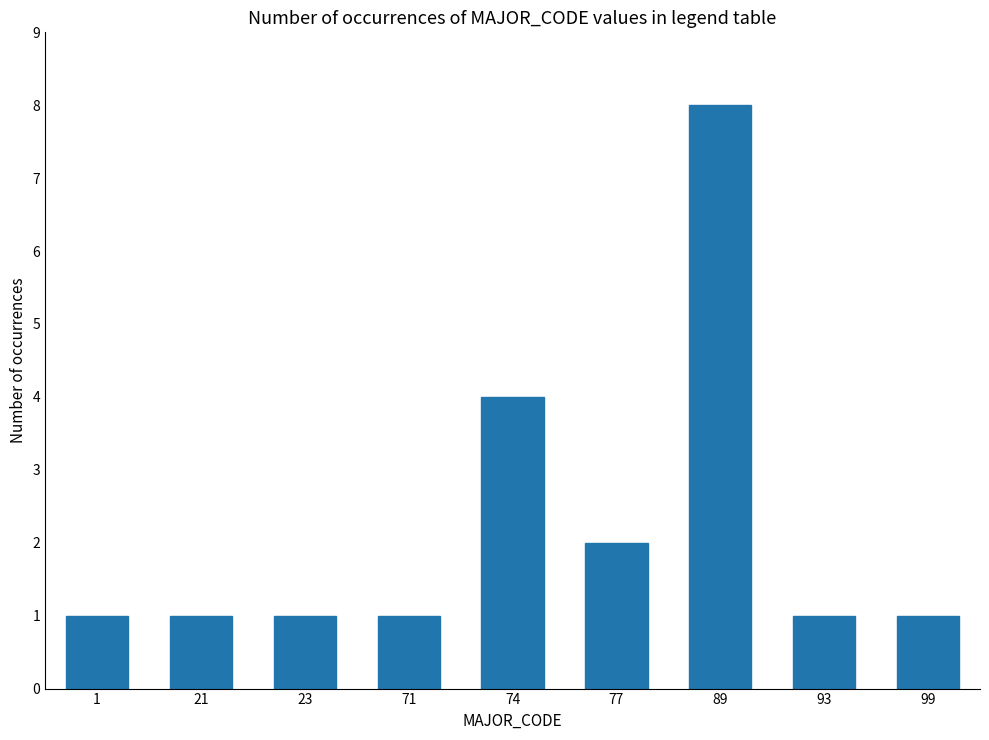

Reading left to right, extract all data points from this chart.

1=1	21=1	23=1	71=1	74=4	77=2	89=8	93=1	99=1